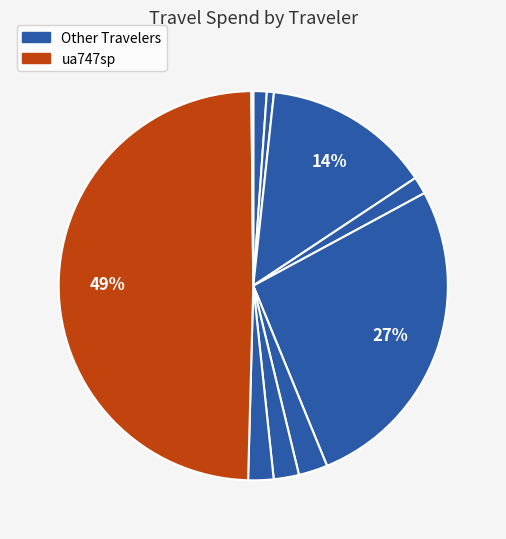

Which category has the biggest portion of the pie?

ua747sp